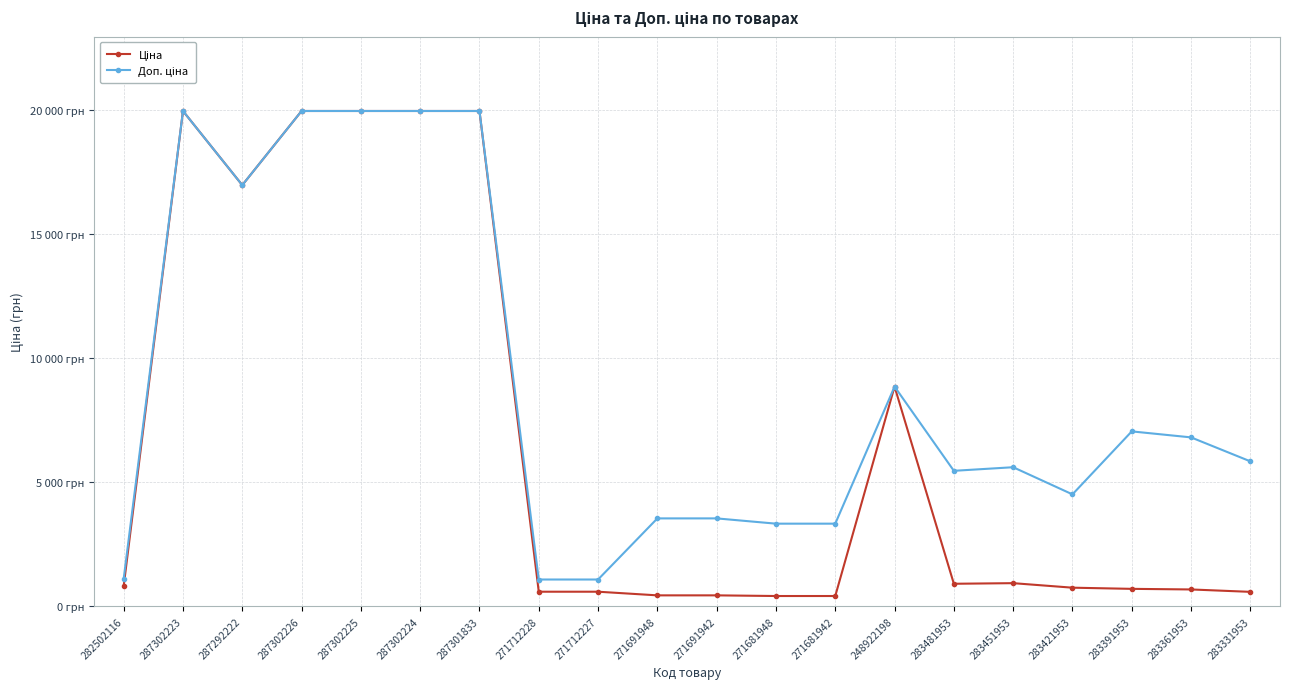

What is the label of the 7th point from the left?

287301833